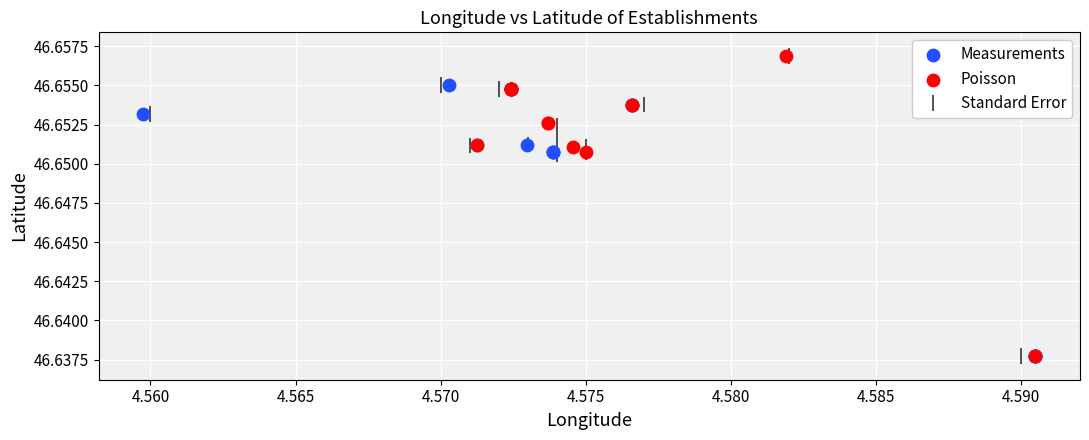

Which series reaches the maximum Y coordinate?

Poisson